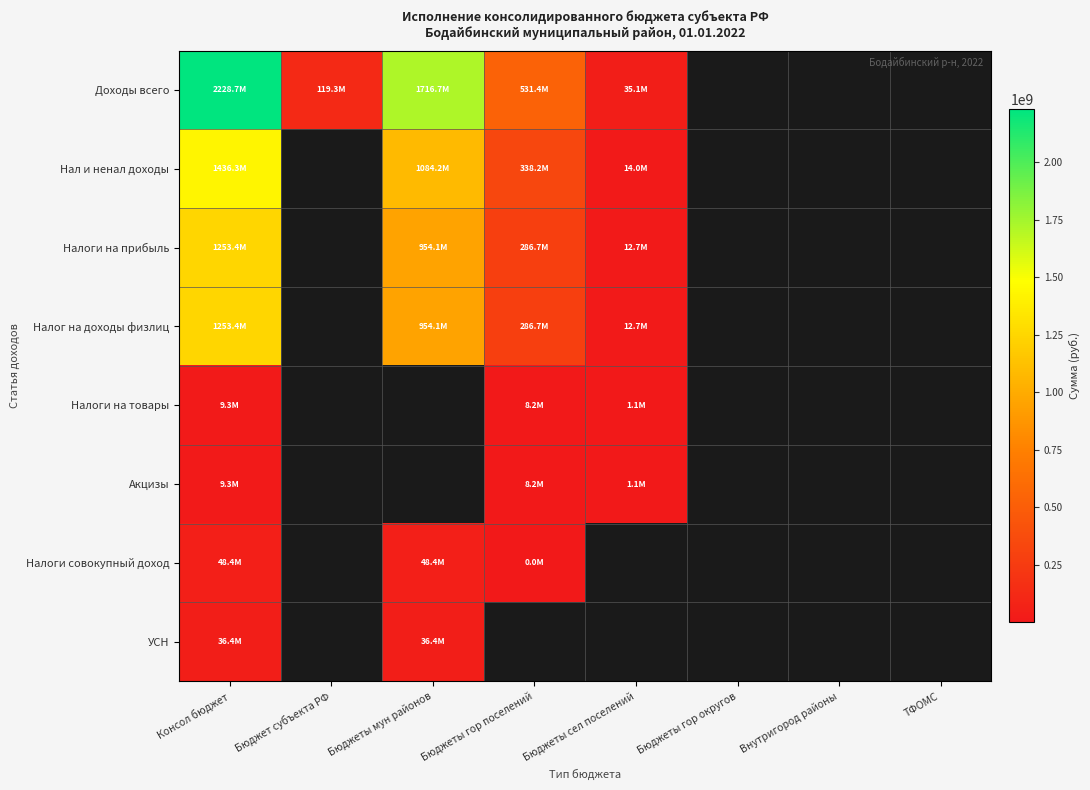

At which category is the sum across all series the highest?

Консол бюджет